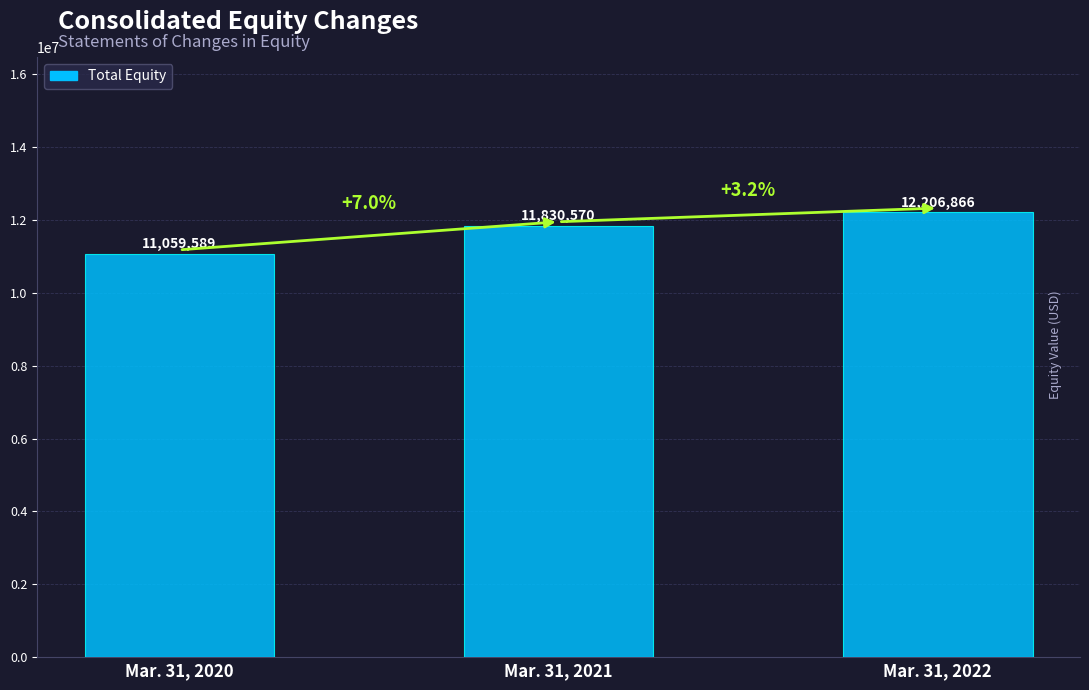

Is it true that the value at Mar. 31, 2020 is 6174449?

False